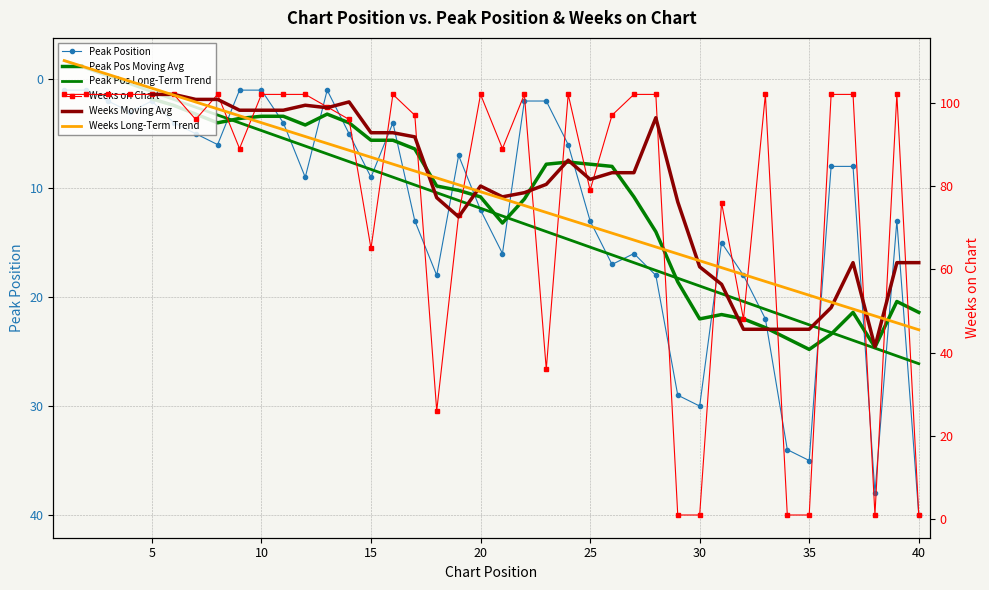

What is the lowest value of the Weeks on Chart series?

1